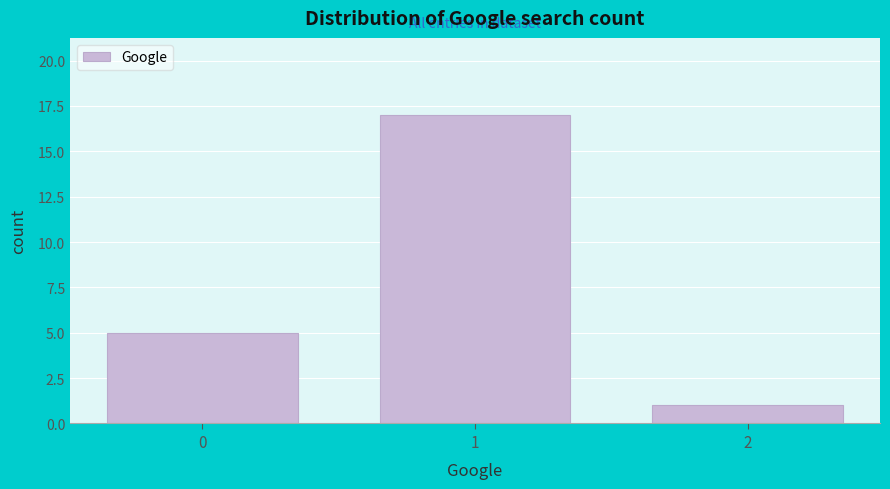

Reading left to right, list all the values displayed in this chart.

5	17	1